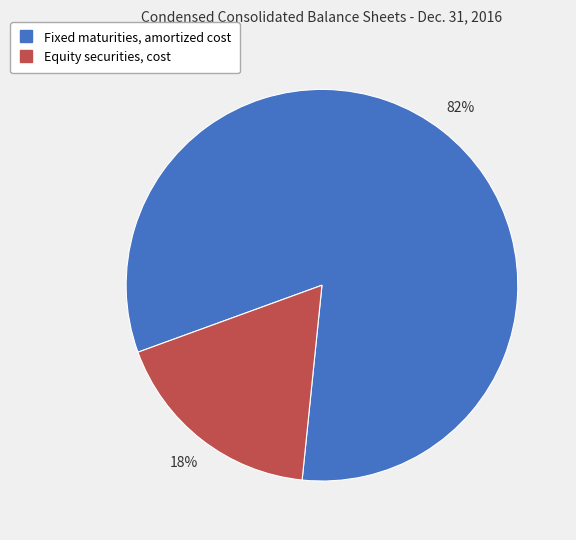

True or false: Equity securities, cost accounts for 18% of the total.

True